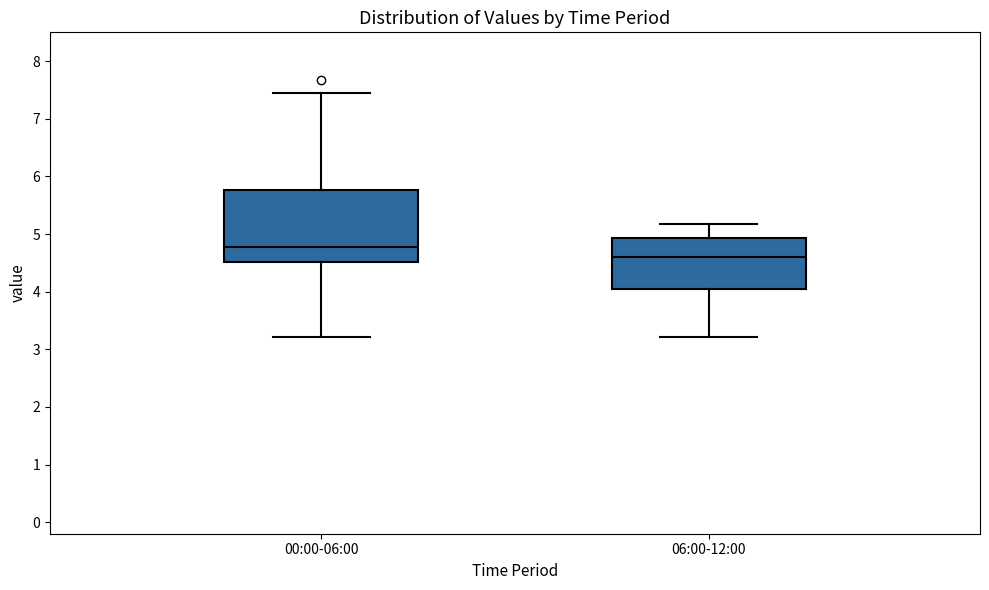

Which box is the tallest, from its lower edge to its upper edge?

00:00-06:00